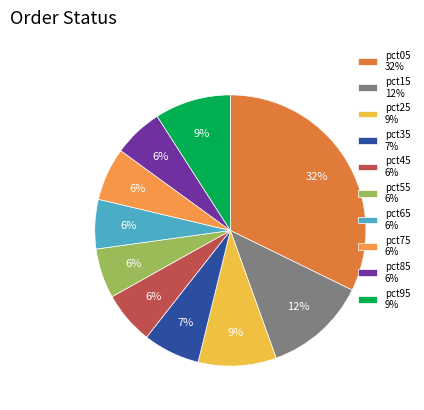

To the nearest percent, what portion does pct15 represent?

12%